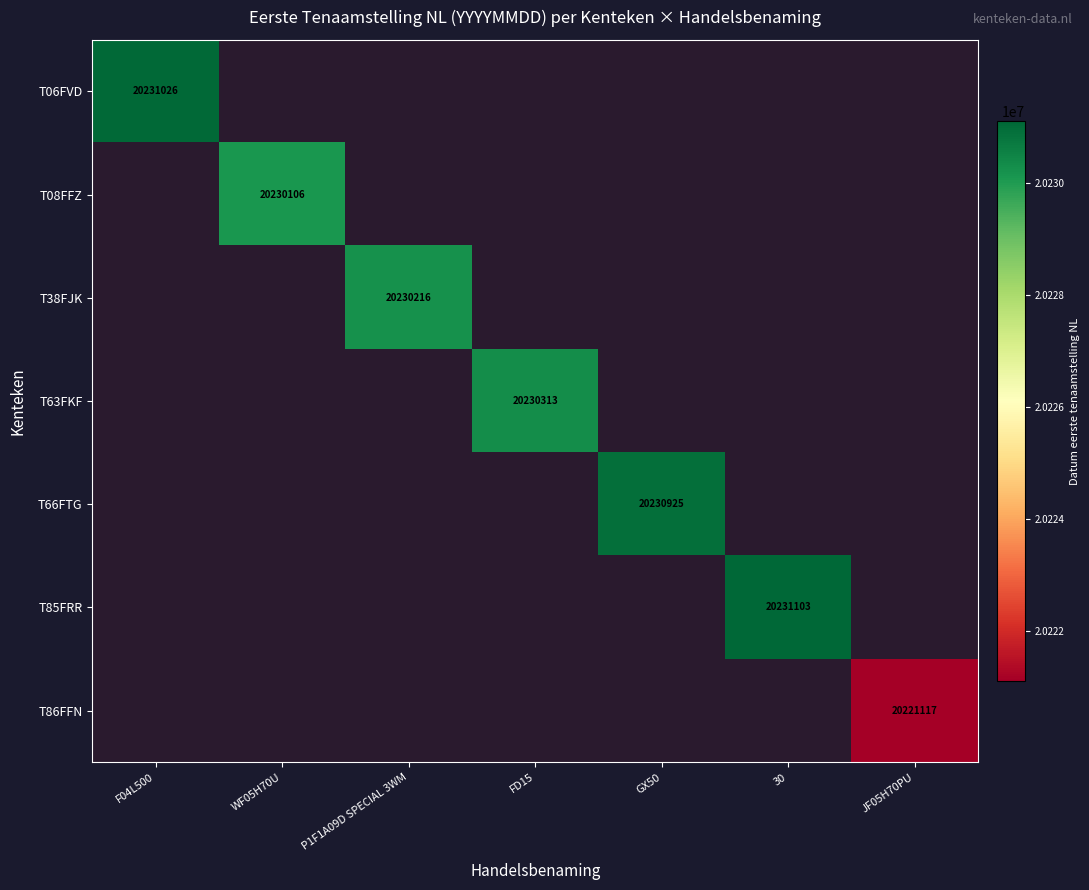

How many values in T86FFN are above zero?

1